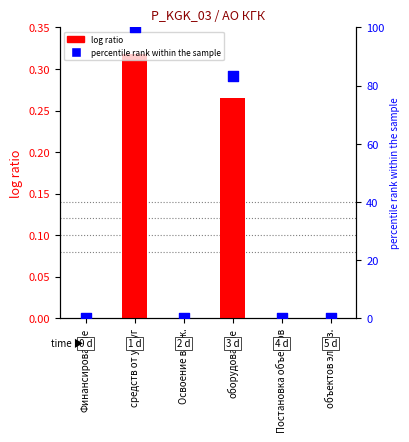

Which series has the largest Y range (max minus min)?

percentile rank within the sample